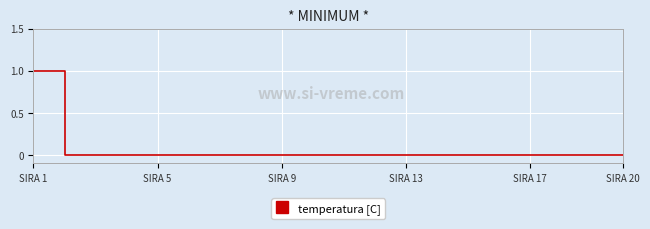

How many lines are shown in the chart?

1